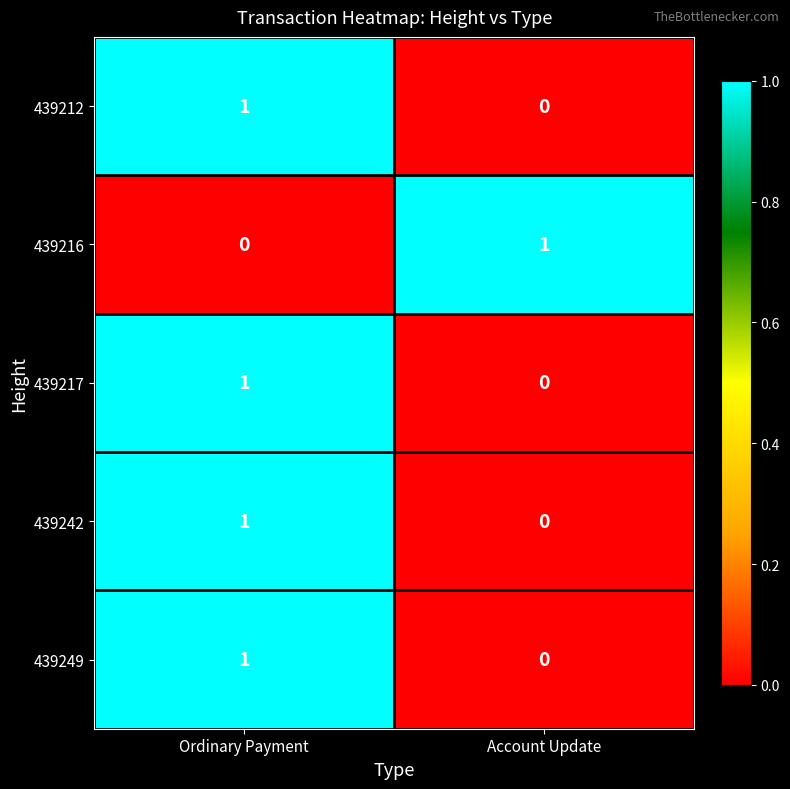

Reading left to right, what are all the values shown in this chart?

439212: Ordinary Payment=1	Account Update=0
439216: Ordinary Payment=0	Account Update=1
439217: Ordinary Payment=1	Account Update=0
439242: Ordinary Payment=1	Account Update=0
439249: Ordinary Payment=1	Account Update=0